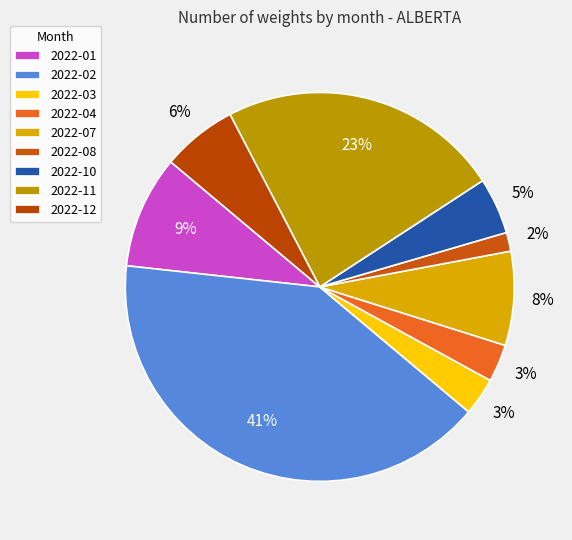

How many slices are in this pie chart?

9